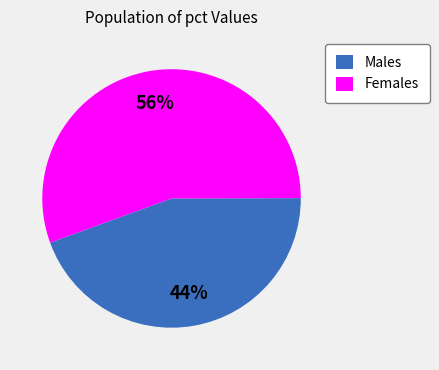

Approximately how many times larger is the value at Males compared to Females?

0.8